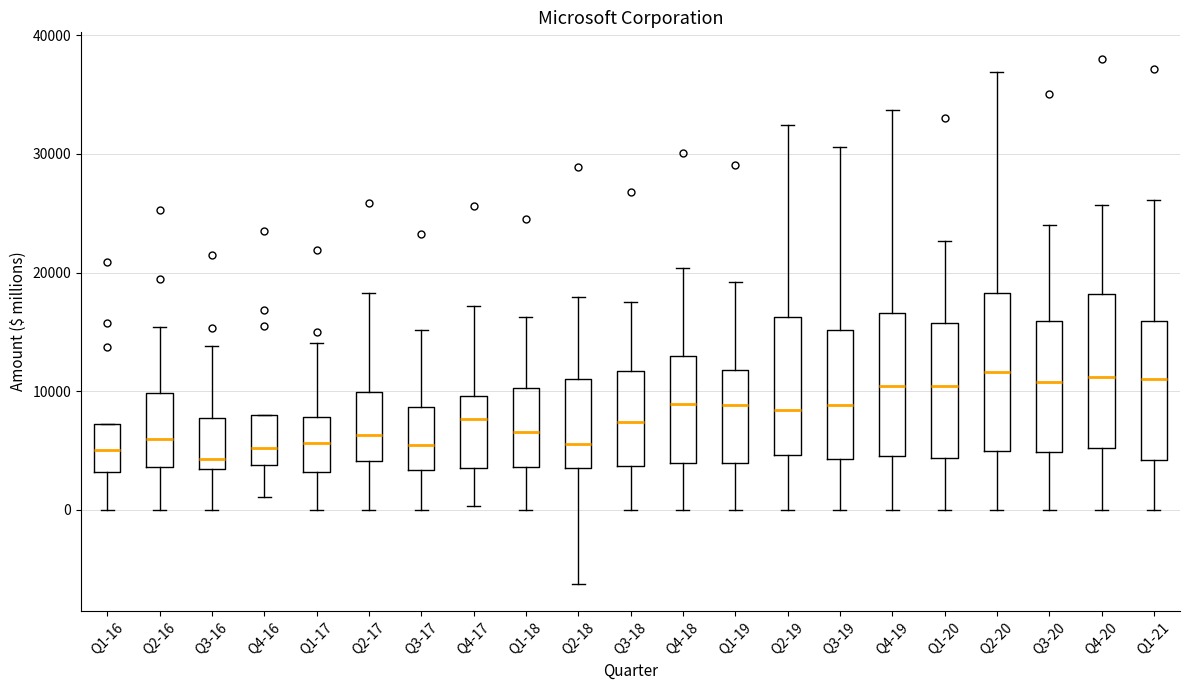

Where does the median line of the box for Q2-20 sit on the y-axis? The values are not printed on the chart, so give them approximately, as read against the axis.

12000